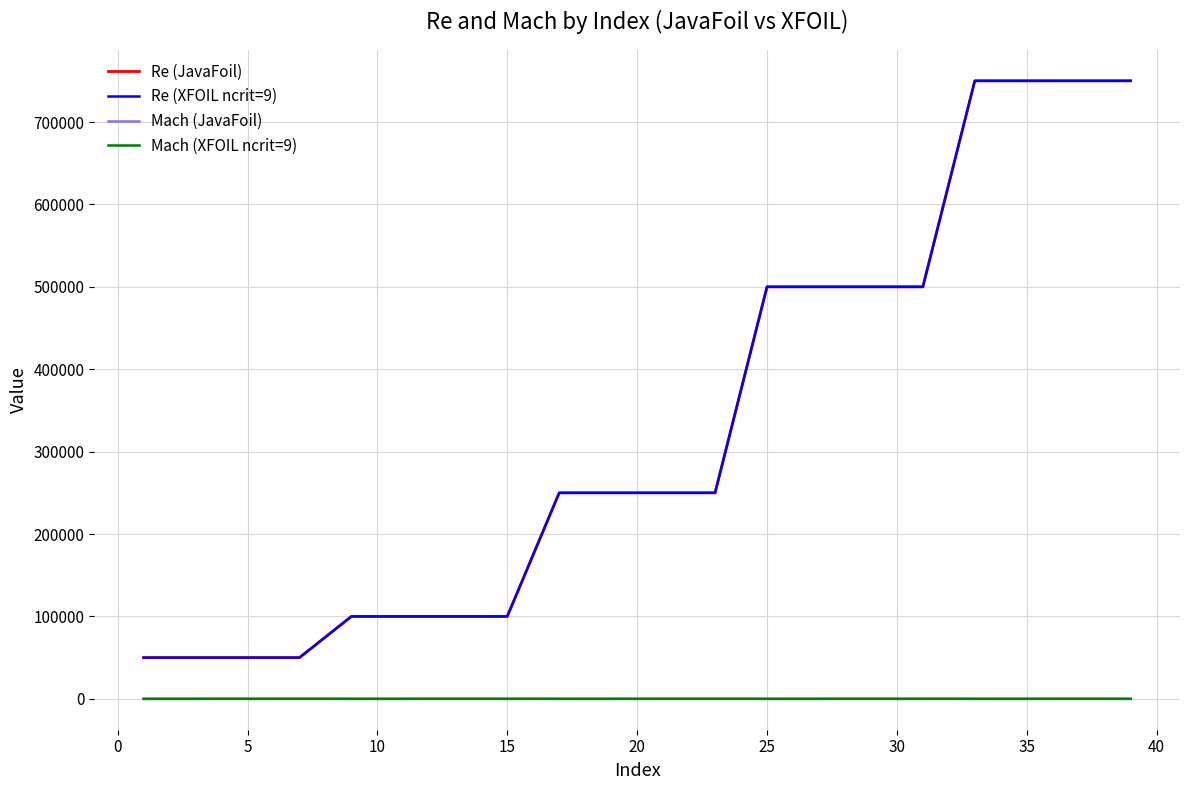

True or false: Re (JavaFoil) and Re (XFOIL ncrit=9) cross at least once.

False